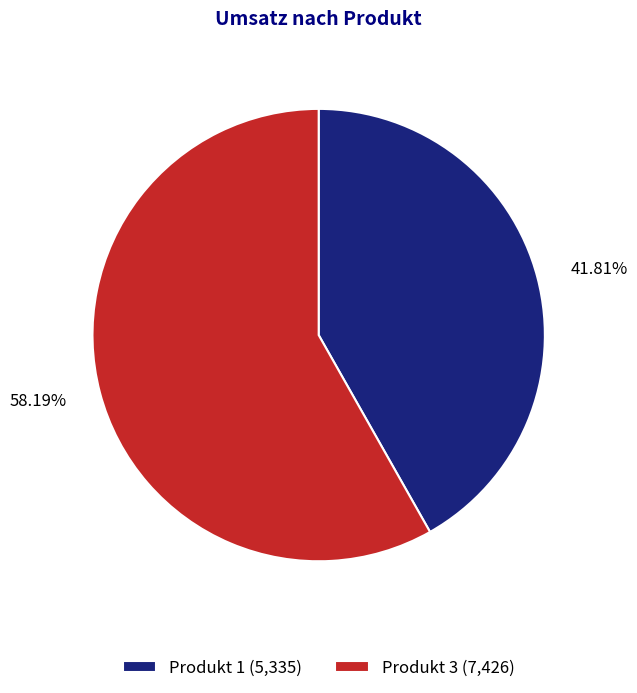

To the nearest percent, what portion does Produkt 1 represent?

42%